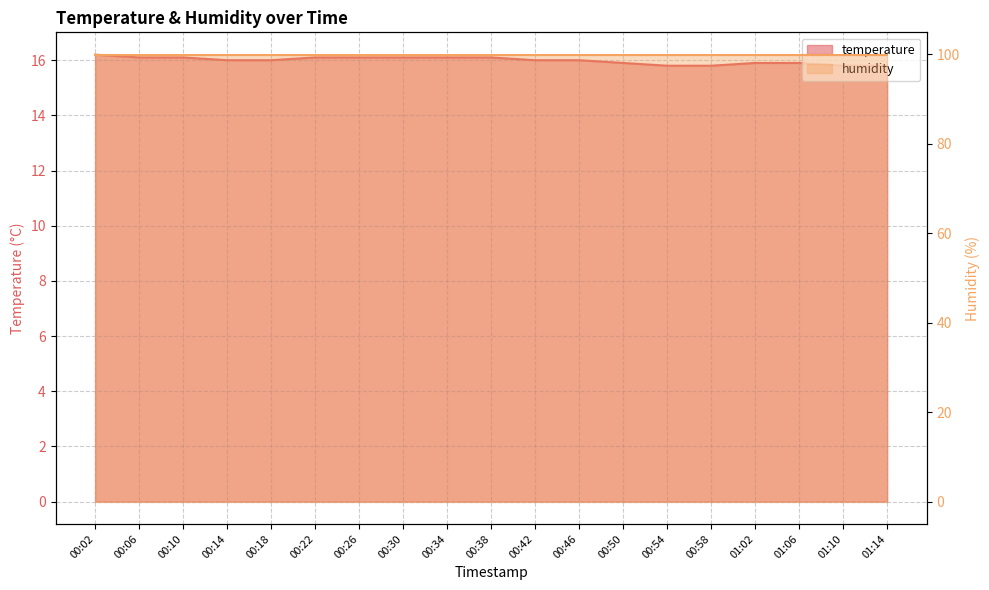

The value at 00:34 is 21.0. True or false?

False